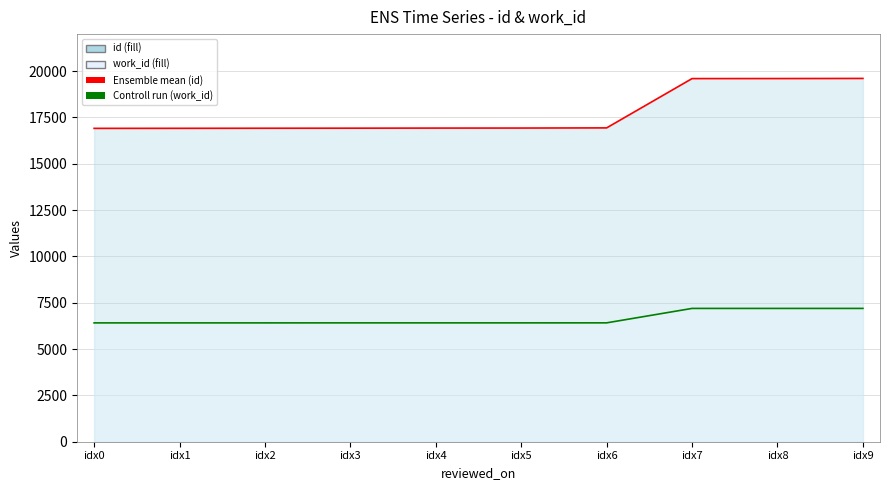

How many values in the work_id series are below 6415?

3